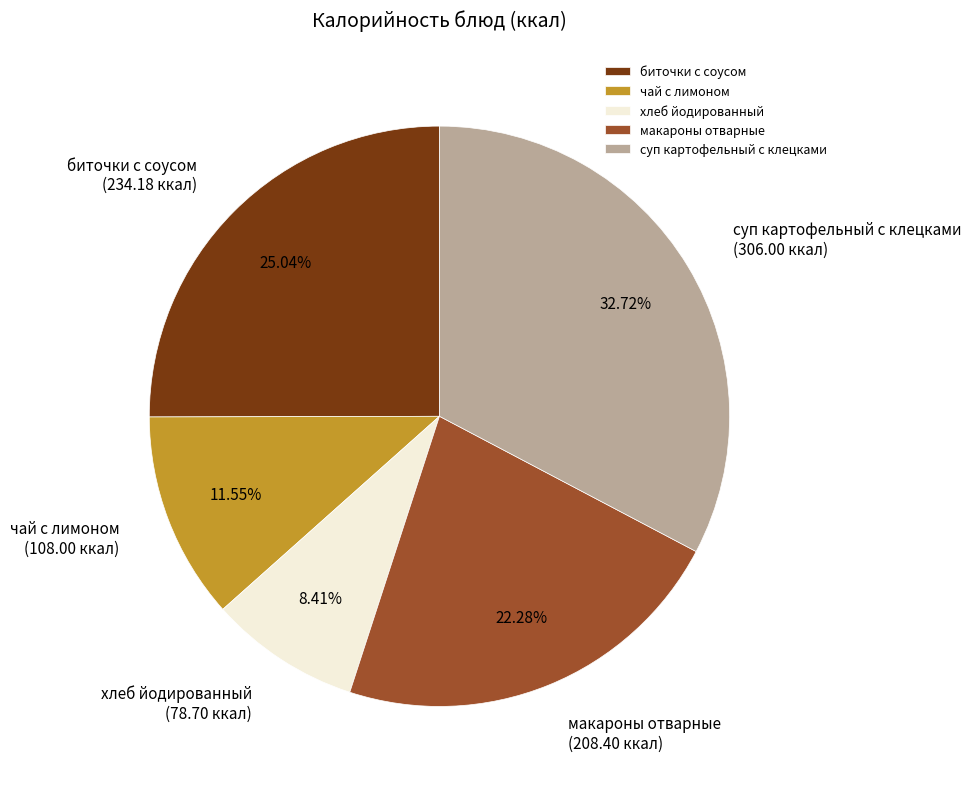

To the nearest percent, what is the difference between the хлеб йодированный and чай с лимоном slice percentages?

3%